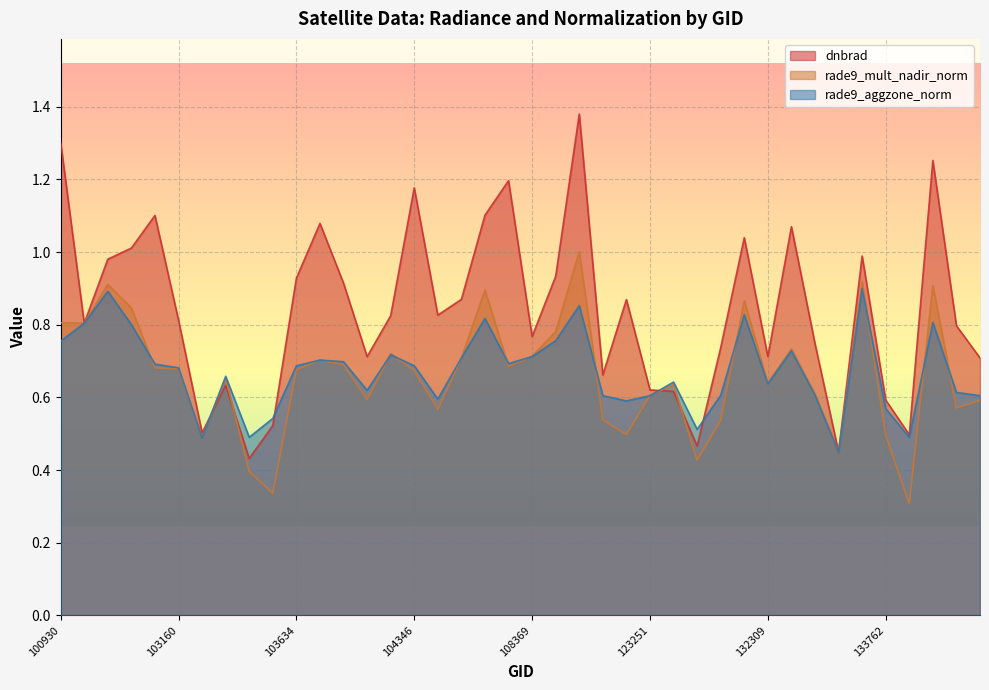

What are all the series names shown in the legend?

dnbrad, rade9_mult_nadir_norm, rade9_aggzone_norm